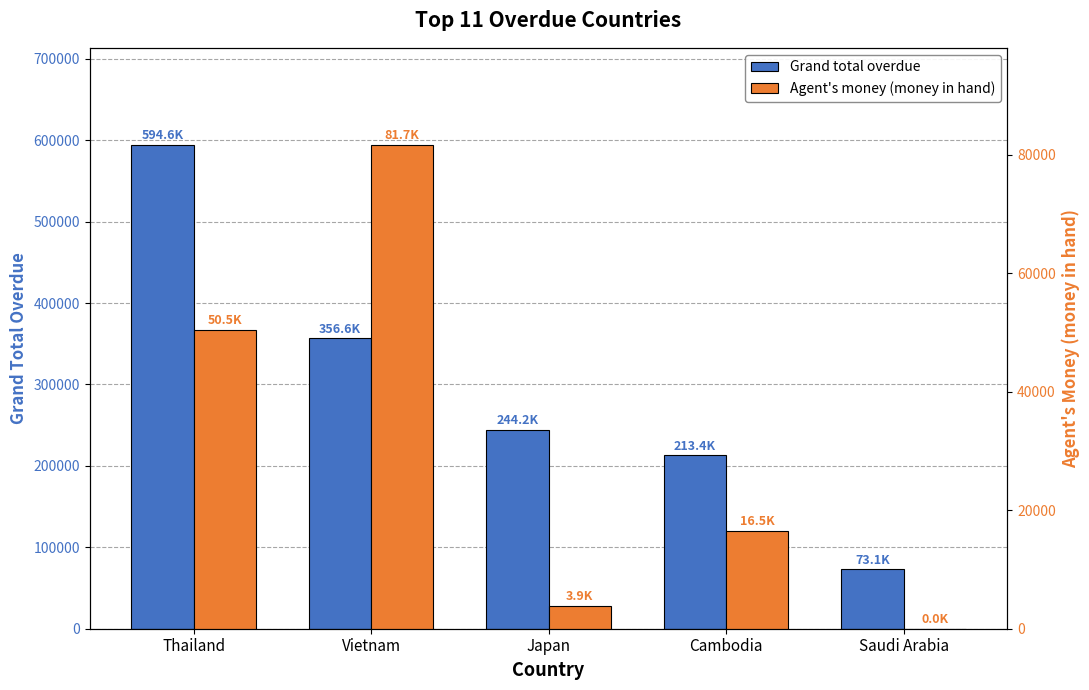

Which category has the highest value in the Grand total overdue series?

Thailand